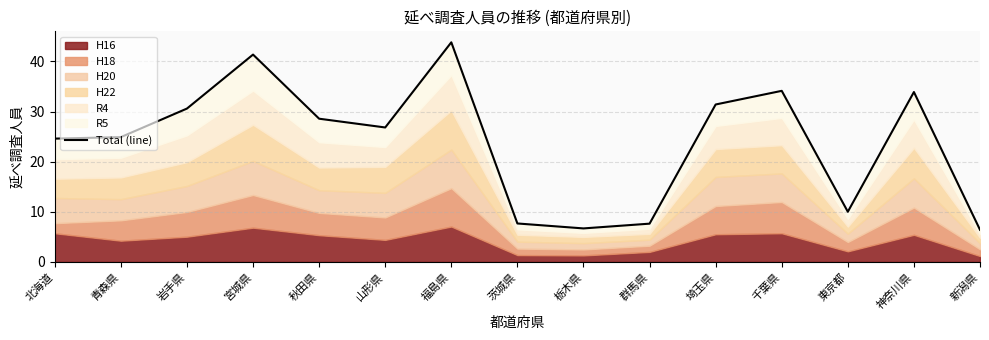

Which has a higher value, 東京都 or 秋田県?

秋田県